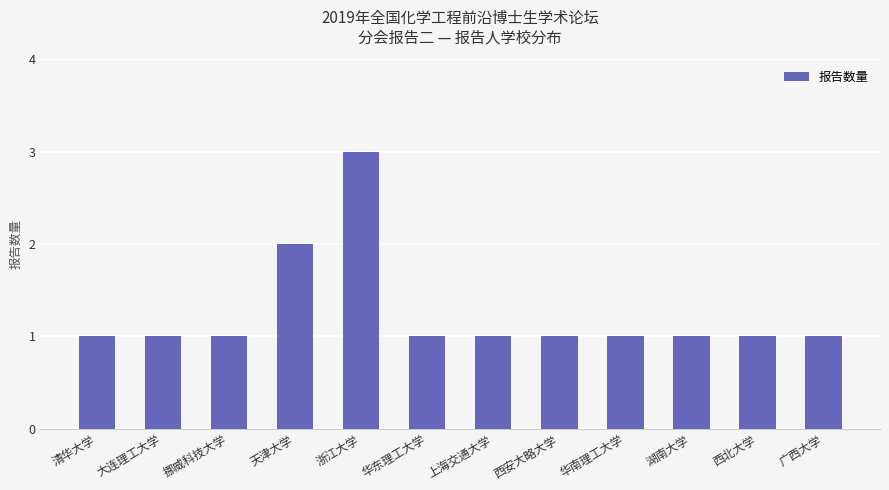

What position from the right is 上海交通大学?

6